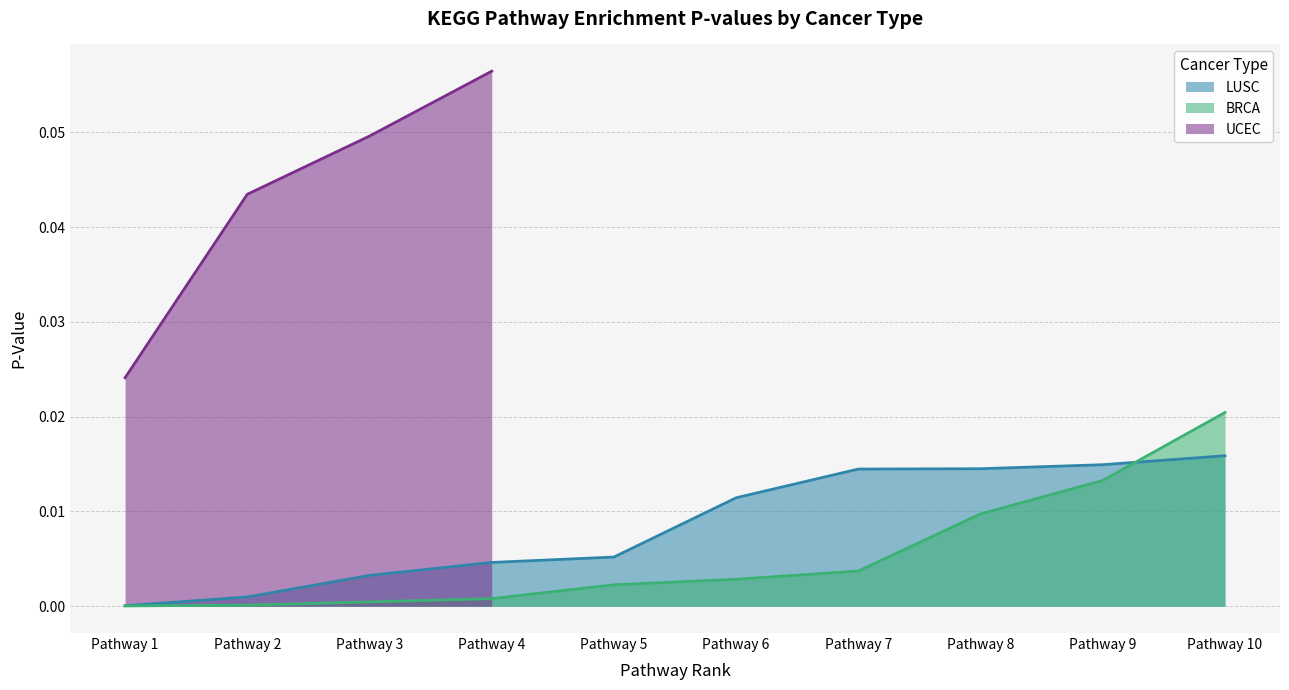

Does the chart display data point markers on the line(s)?

No